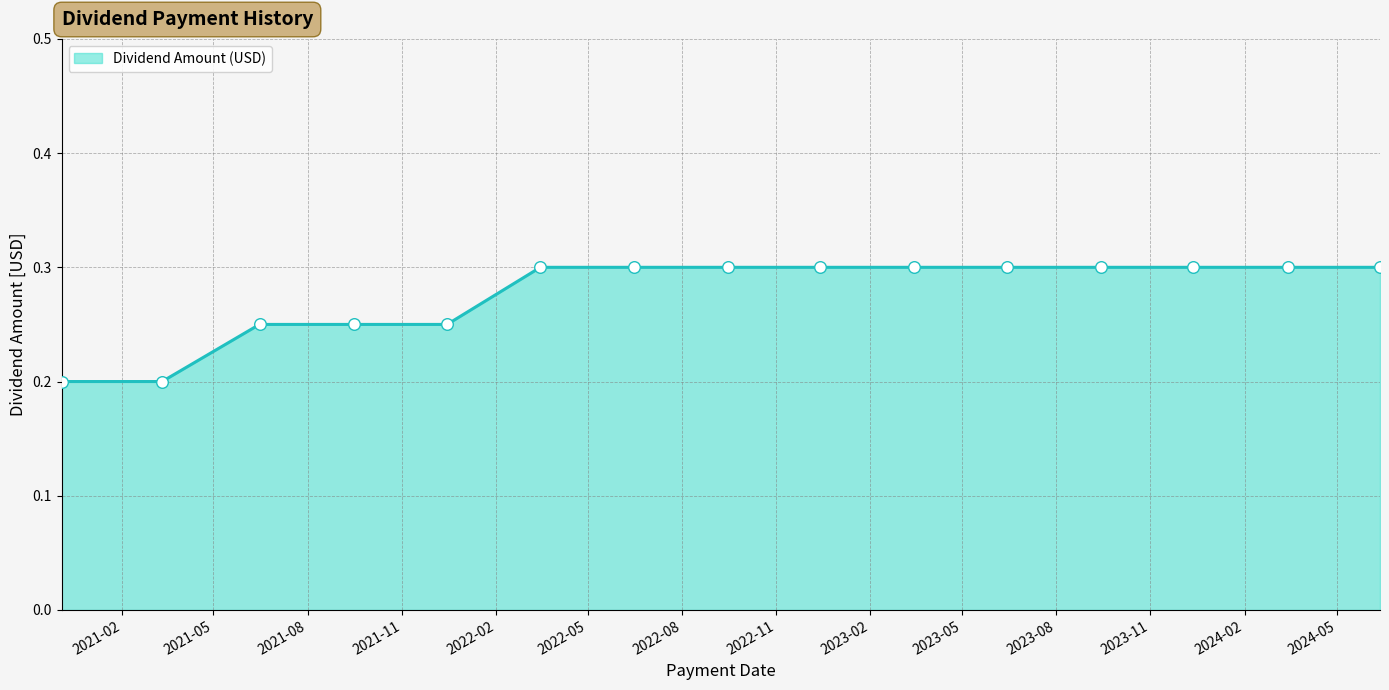

What is the maximum value shown in the chart?

0.3